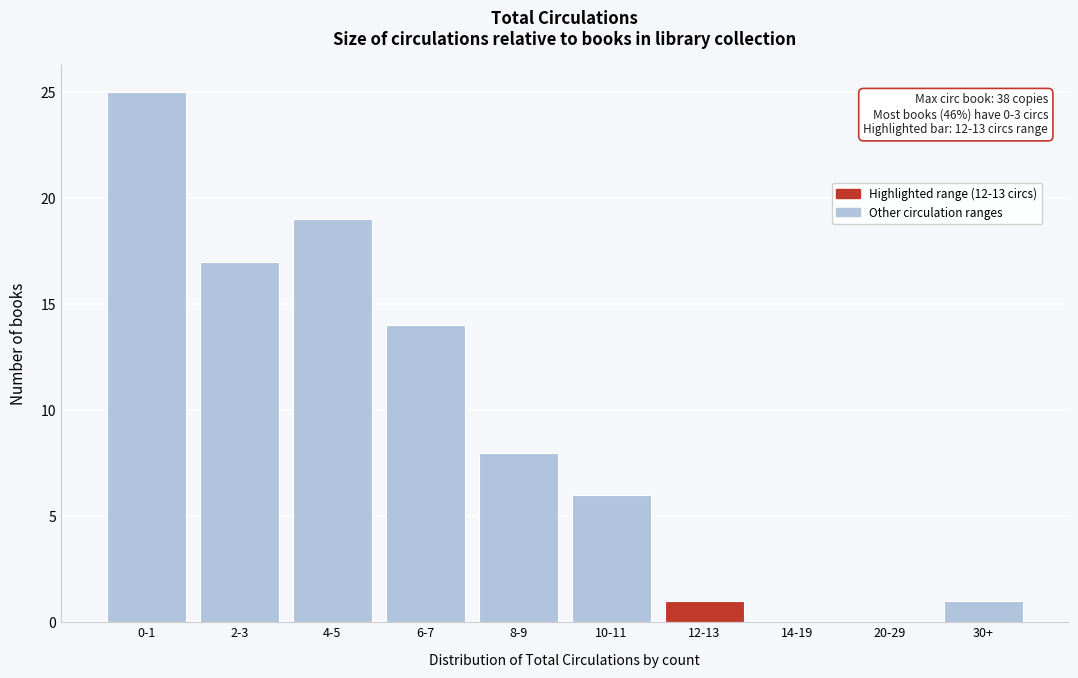

Reading left to right, what are all the values shown in this chart?

0-1=25	2-3=17	4-5=19	6-7=14	8-9=8	10-11=6	12-13=1	14-19=0	20-29=0	30+=1